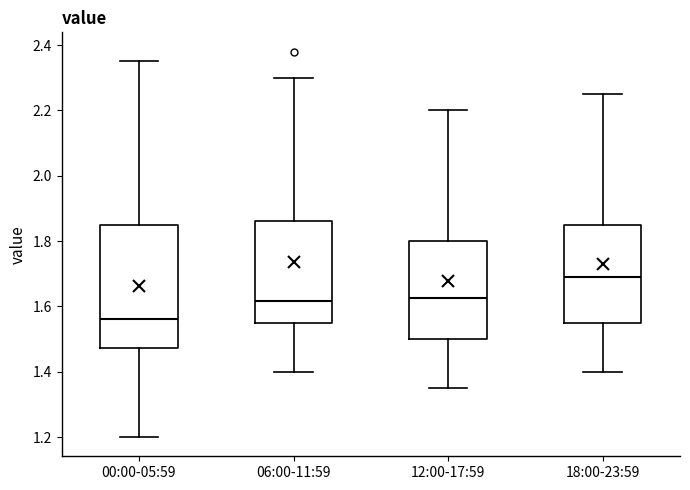

Reading left to right, read every box against the y-axis: the position of its median line, the range the box covers, and the ends of its whiskers. The values are not printed on the chart, so give them approximately, as read against the axis.

00:00-05:59: median 1.56, box 1.48 to 1.86, whiskers 1.20 to 2.36
06:00-11:59: median 1.62, box 1.56 to 1.86, whiskers 1.40 to 2.30
12:00-17:59: median 1.62, box 1.50 to 1.80, whiskers 1.36 to 2.20
18:00-23:59: median 1.70, box 1.56 to 1.86, whiskers 1.40 to 2.26